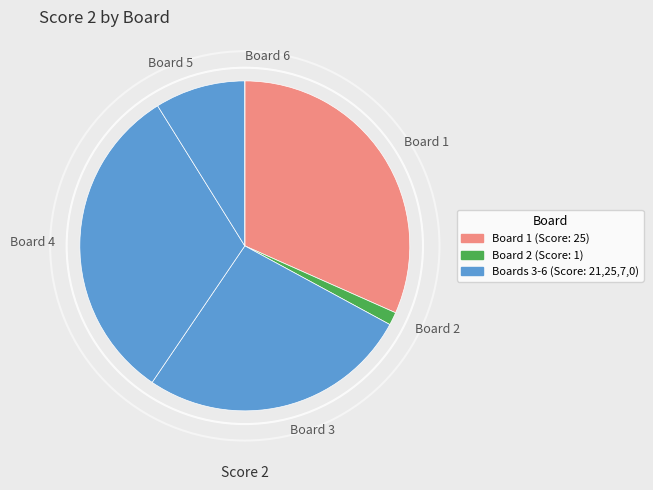

Is the sum of Board 1 and Board 2 greater than half?

No